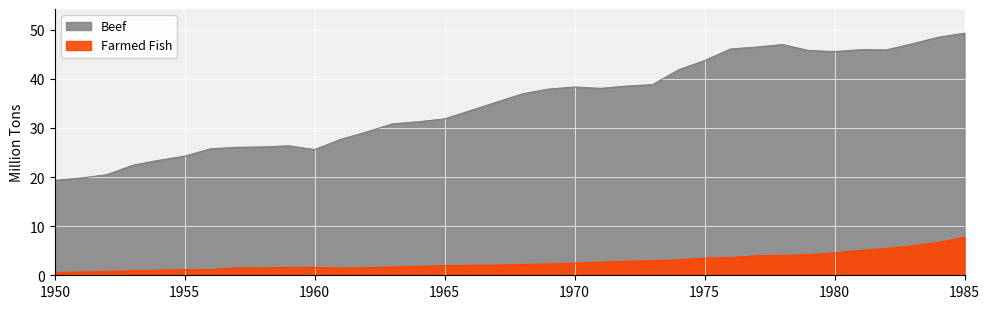

At 1973, list the series in order from smallest to largest.

Farmed Fish, Beef